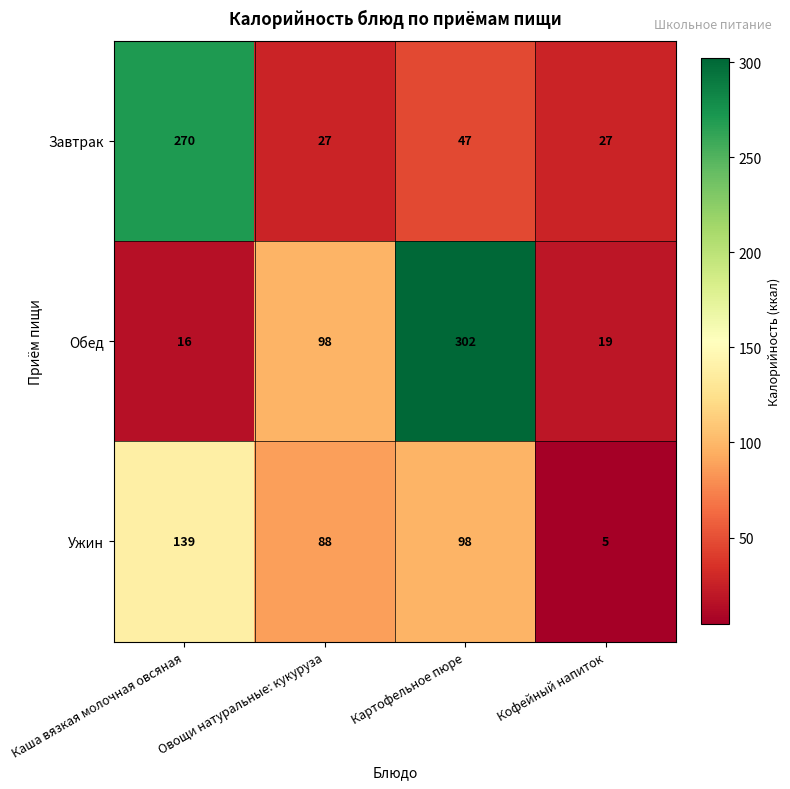

Which series has the largest total across all categories?

Обед